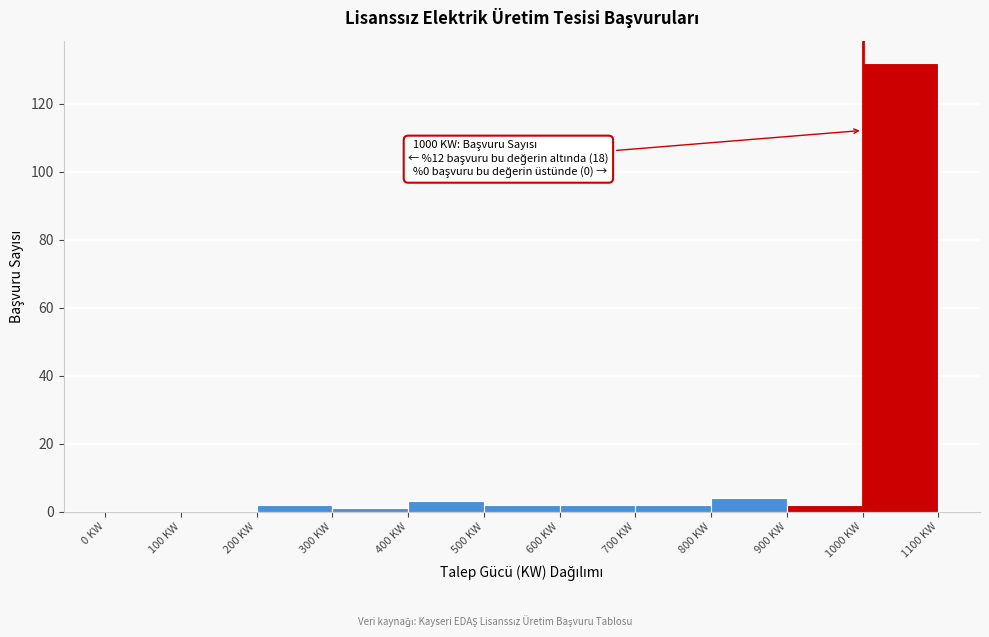

Over which range of the x-axis is the bar tallest?

1000 to 1100